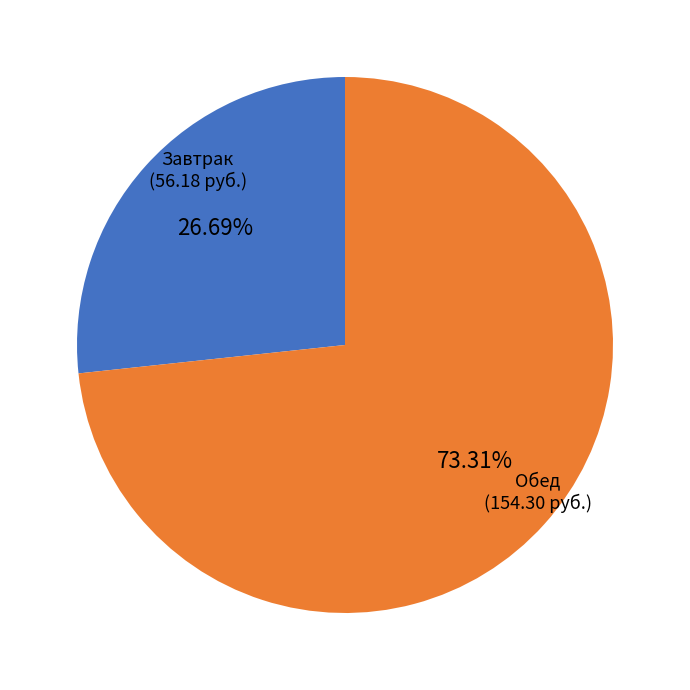

Does any single category account for the majority?

Yes